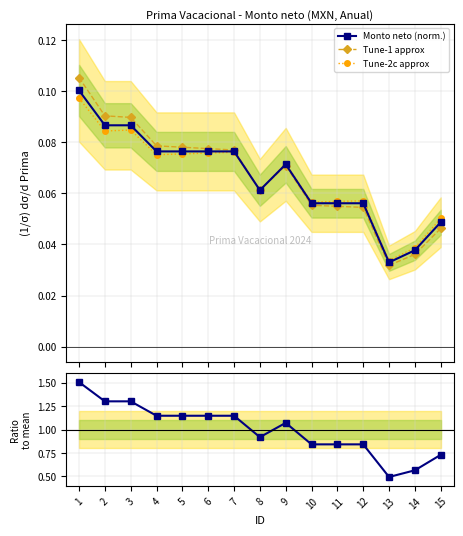

The value of Tune-1 approx at 7 is 0.1. True or false?

True